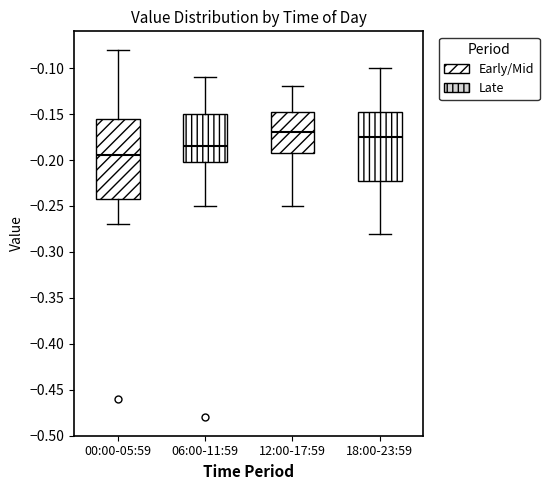

Where is the lower edge of the box for 12:00-17:59 on the y-axis? The values are not printed on the chart, so give them approximately, as read against the axis.

-0.190